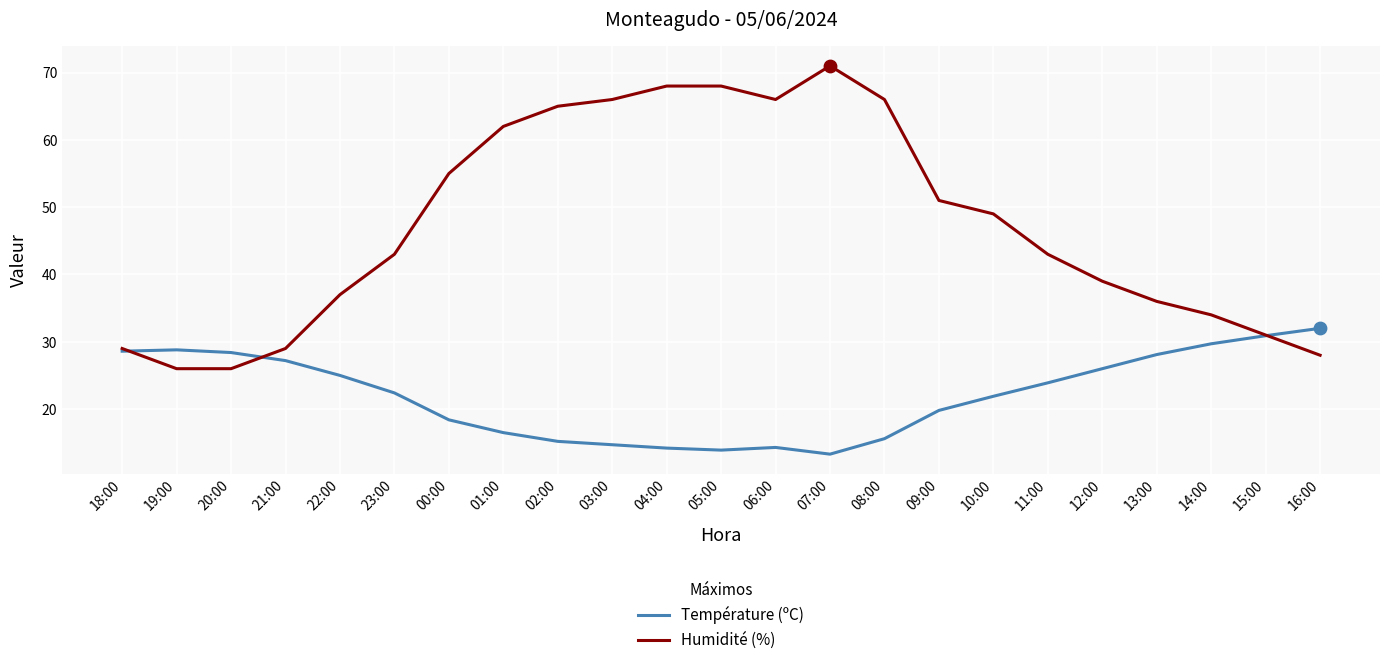

What is the spread (max minus min) of values at 03:00?

51.3